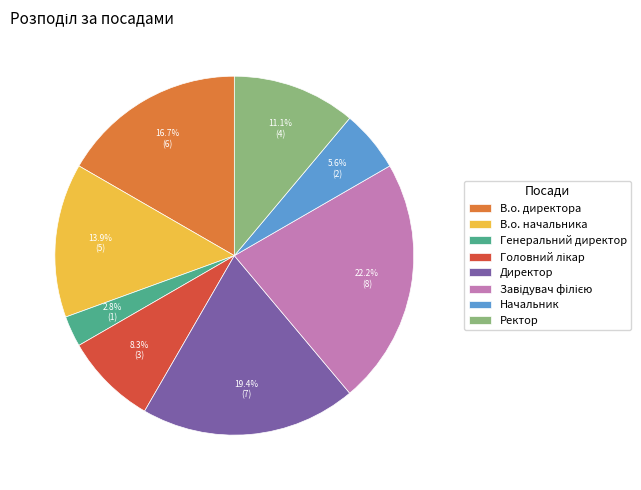

Which slice is the smallest?

Генеральний директор